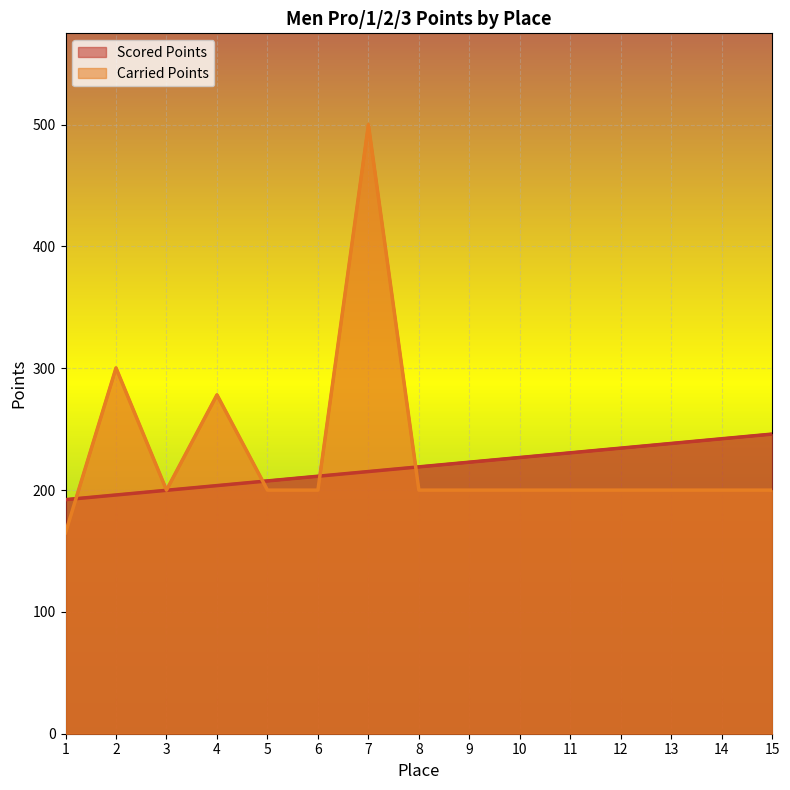

List the labels in order of Carried Points value, smallest first.

1, 3, 5, 6, 8, 9, 10, 11, 12, 13, 14, 15, 4, 2, 7